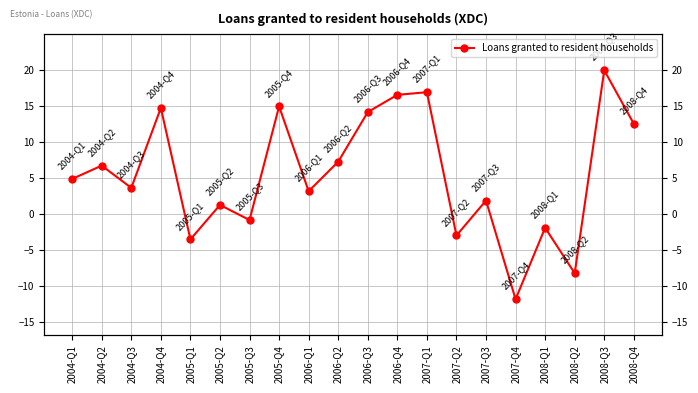

Reading left to right, list all the values displayed in this chart.

4.9	6.7	3.6	14.7	-3.5	1.2	-0.8	14.9	3.2	7.2	14.1	16.5	16.9	-3.0	1.9	-11.8	-1.9	-8.2	19.9	12.5